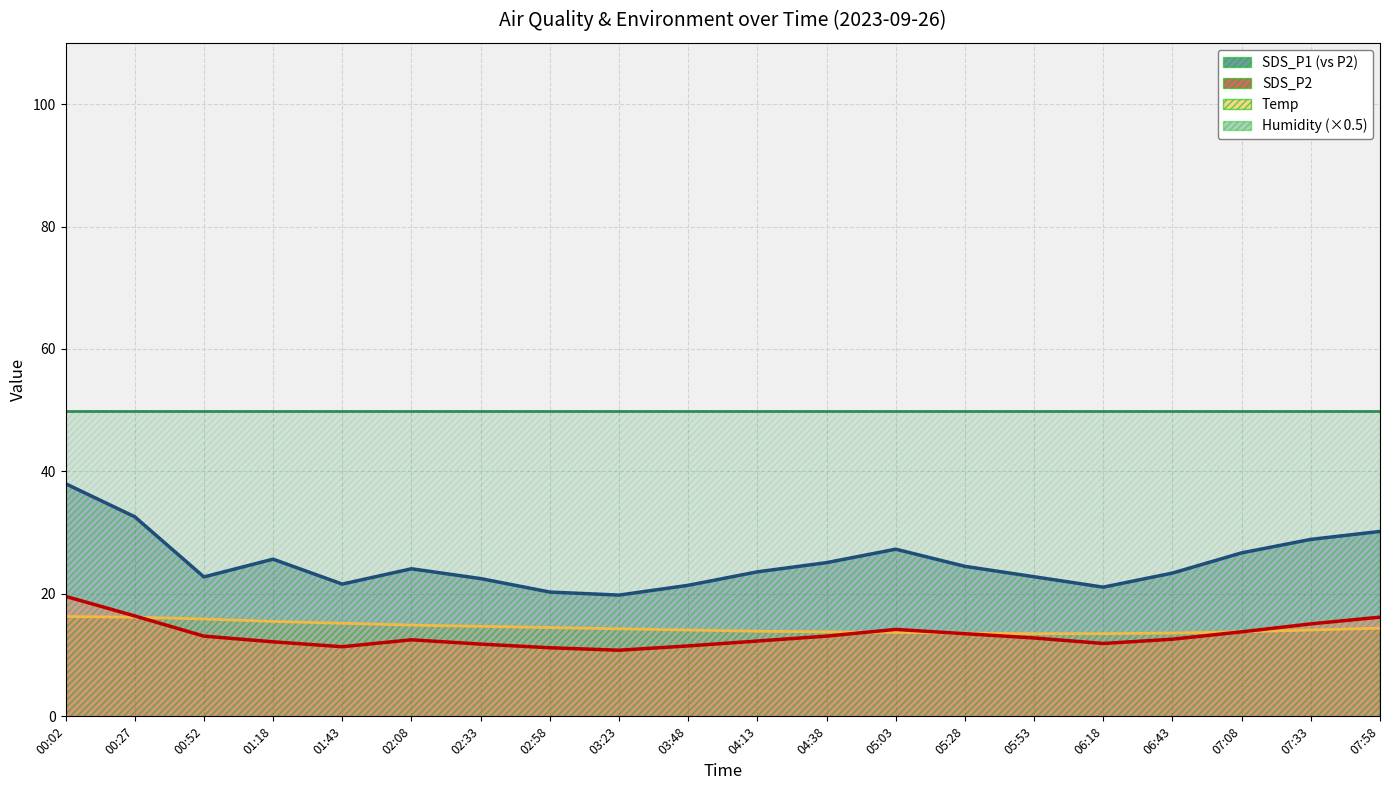

Is the value of SDS_P1 at 00:52 greater than the value of SDS_P2 at 00:52?

Yes